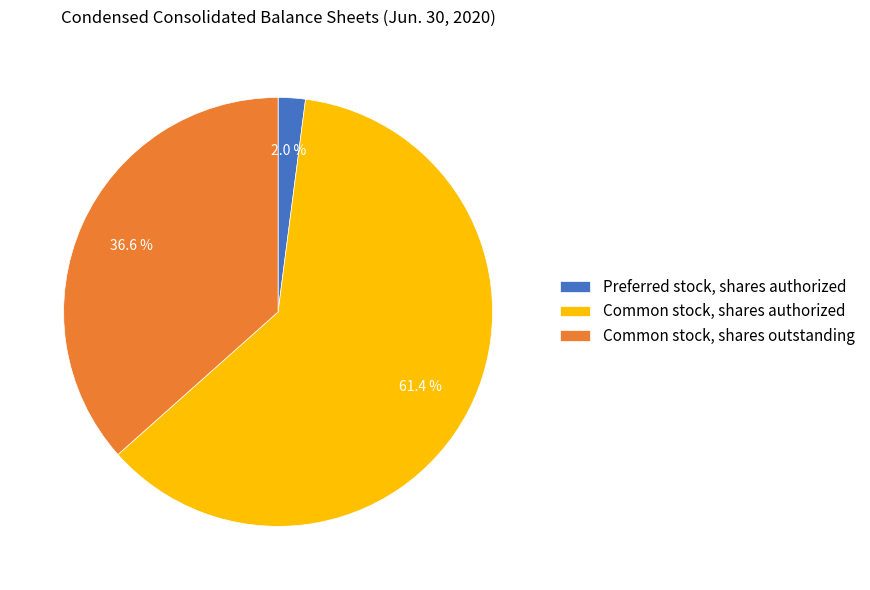

Combined, what portion of the pie is Preferred stock, shares authorized and Common stock, shares authorized?

63.4%